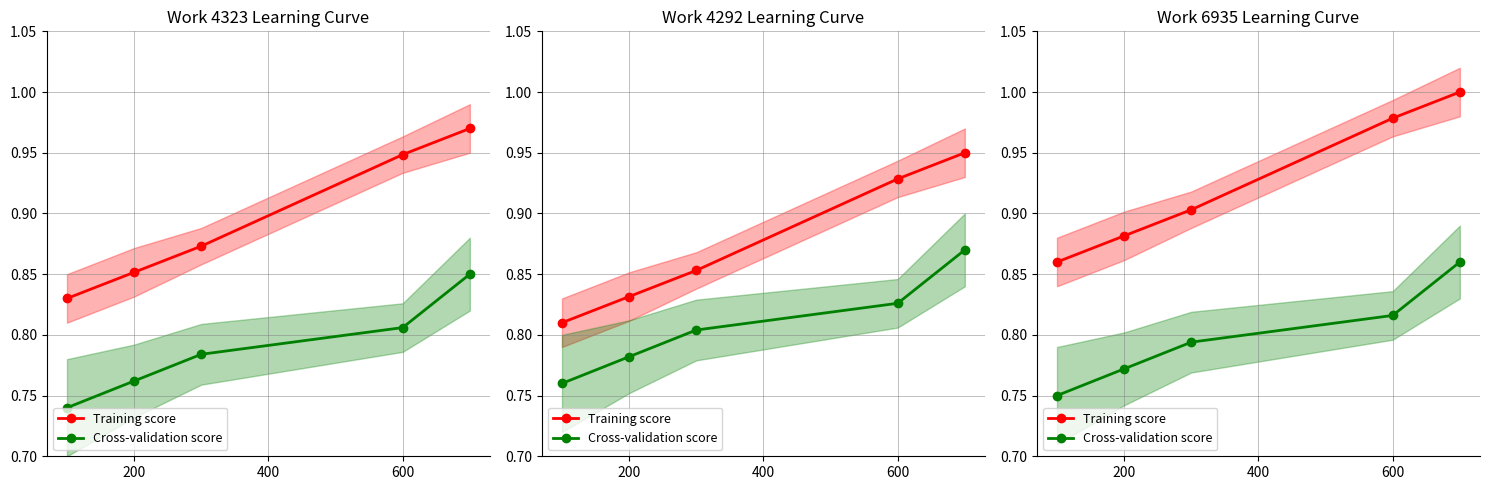

What is the sum of all Training score values?

4.6